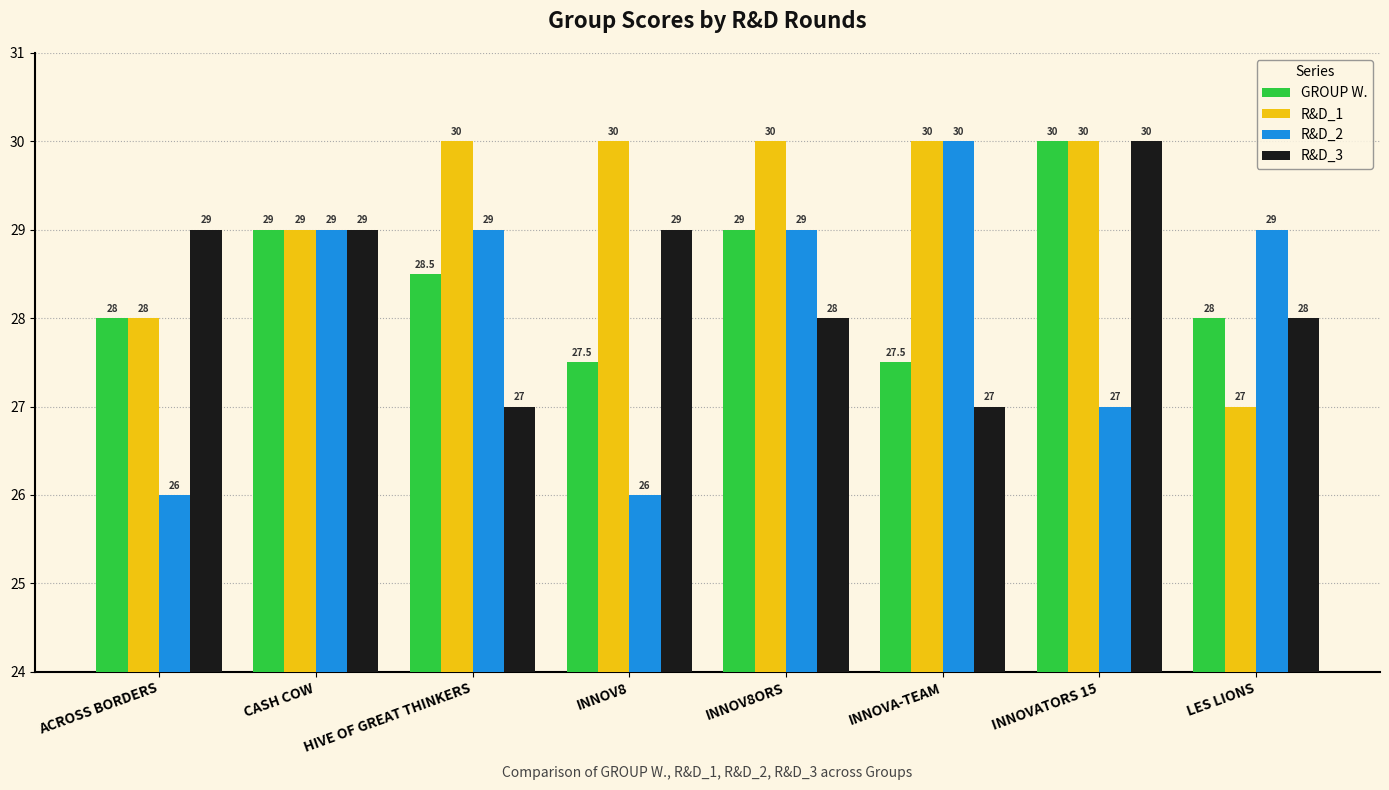

Does the chart contain stacked bars?

No